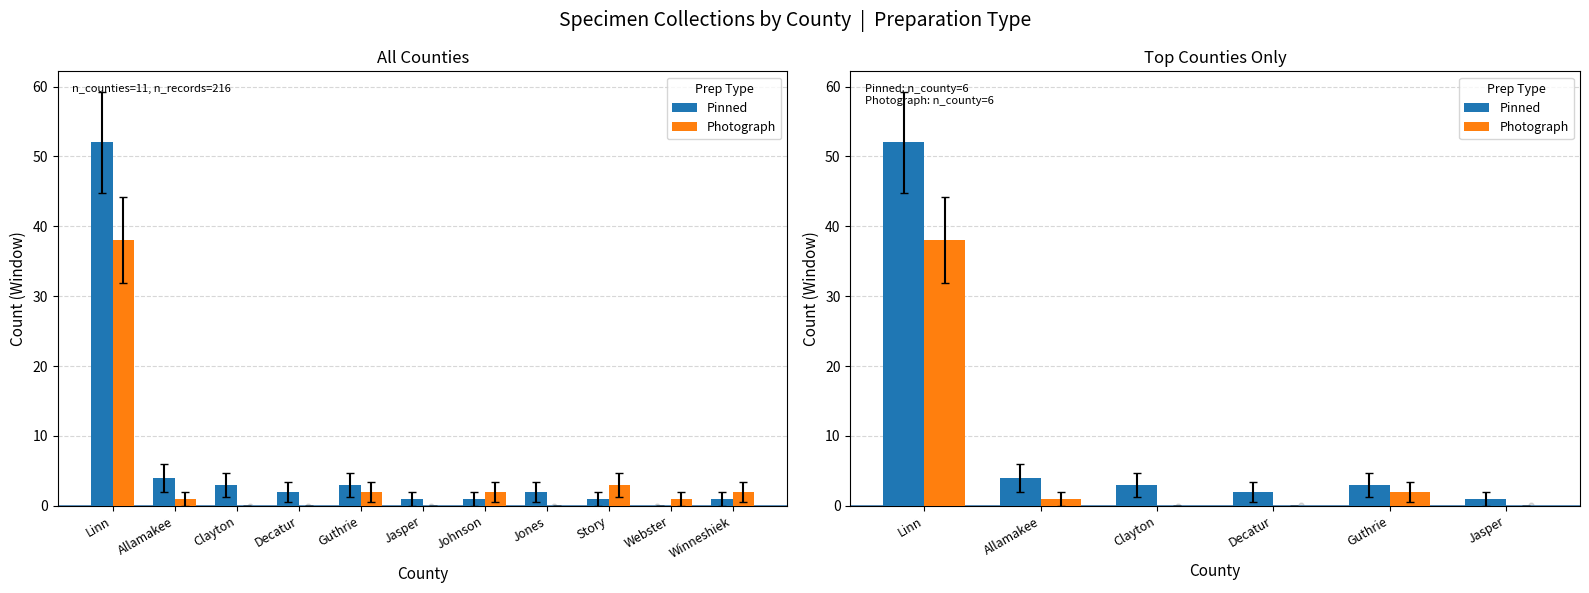

Is the value of Photograph at Decatur greater than the value of Pinned at Allamakee?

No